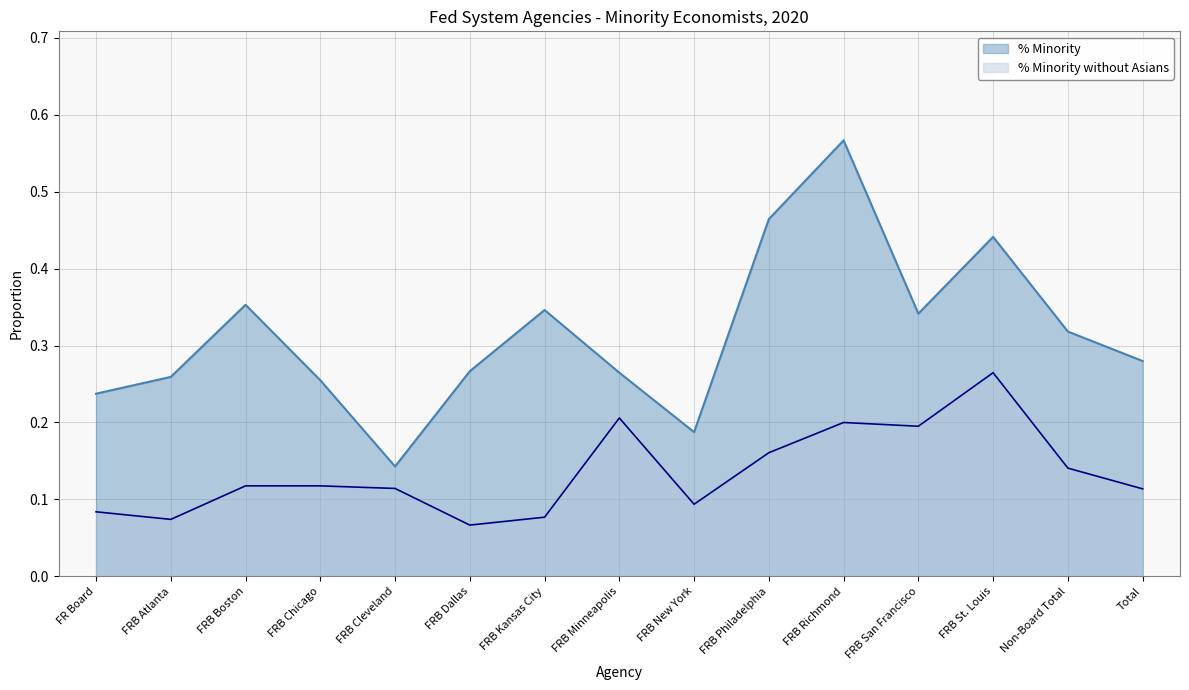

Which series has the largest total across all categories?

% Minority